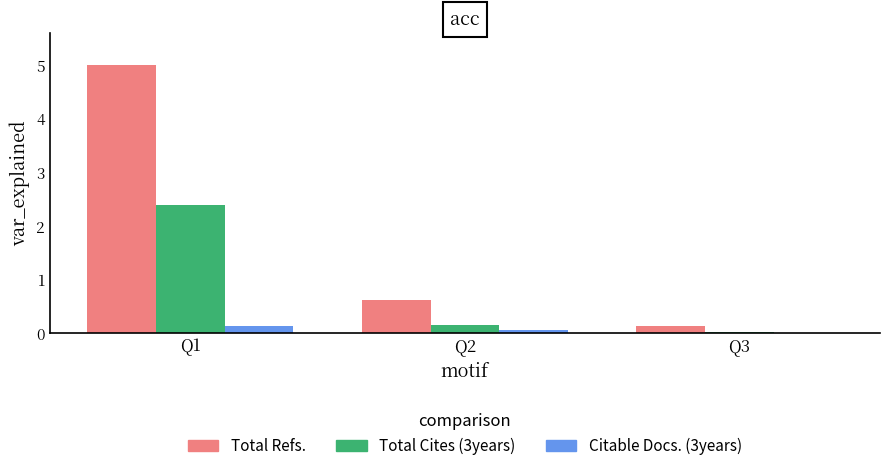

Which series has the largest range (max minus min)?

Total Refs.